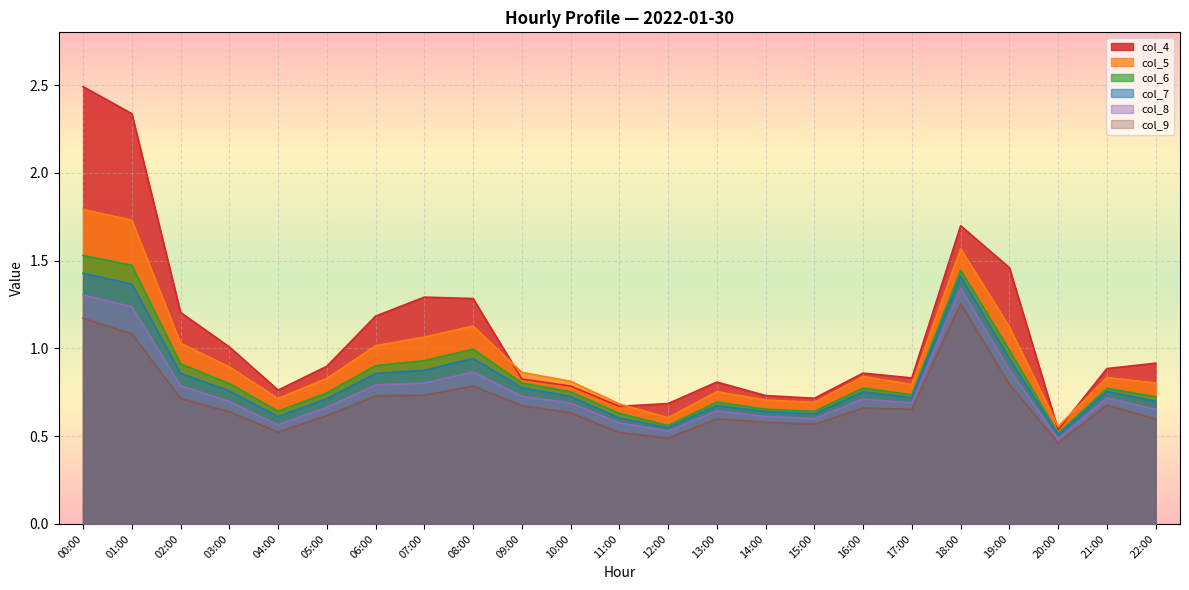

How many col_9 values are between 0 and 1?

20